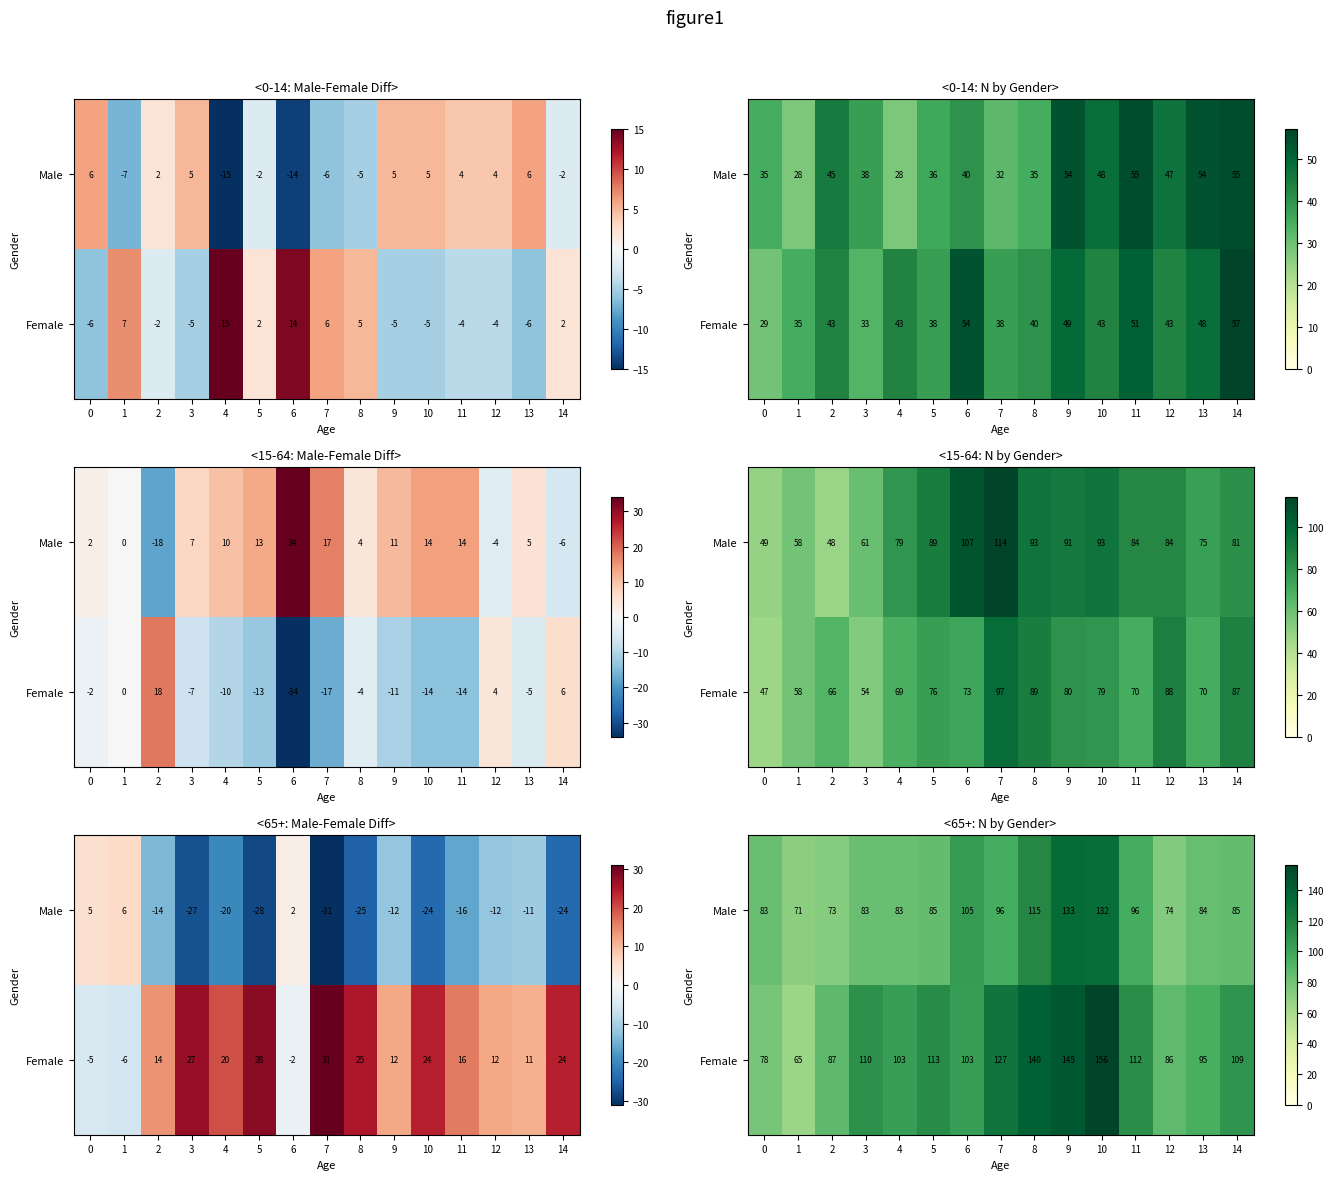

What value does the Female series have at 11?

112